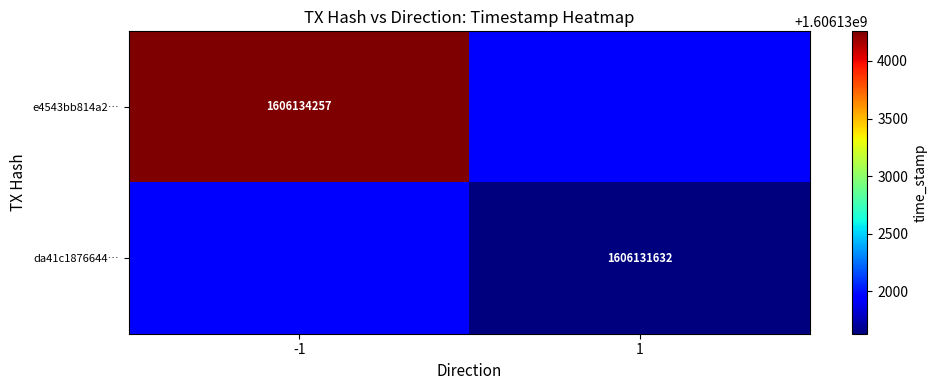

The e4543bb814a2… series shows 1606134257 at -1. True or false?

True